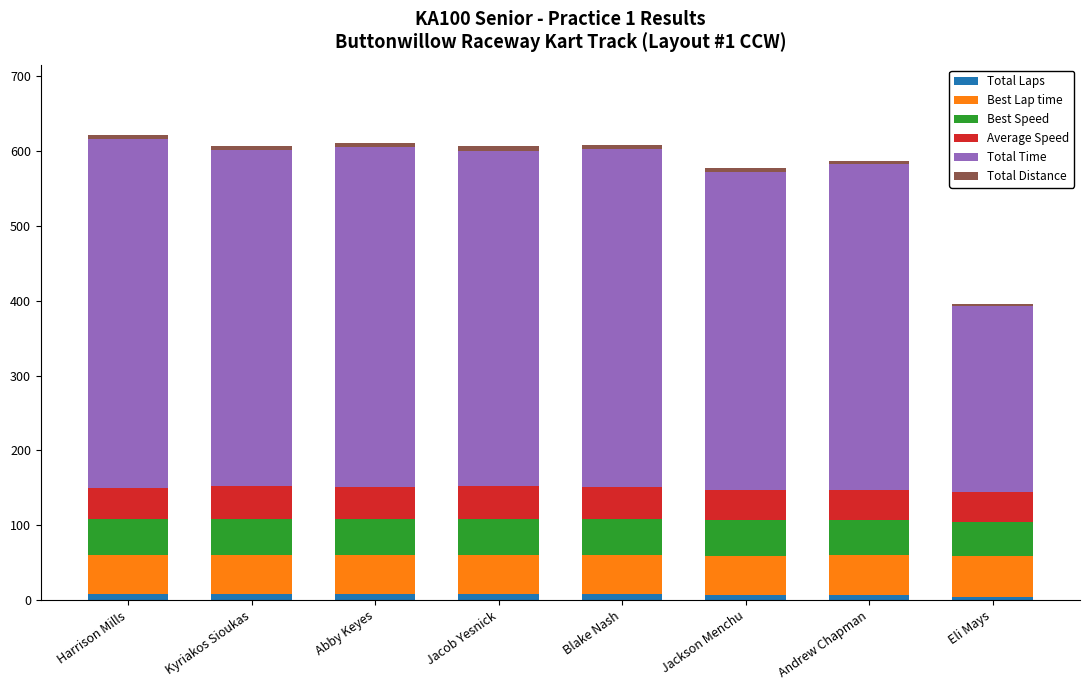

At how many categories does at least one series exceed 353?

7